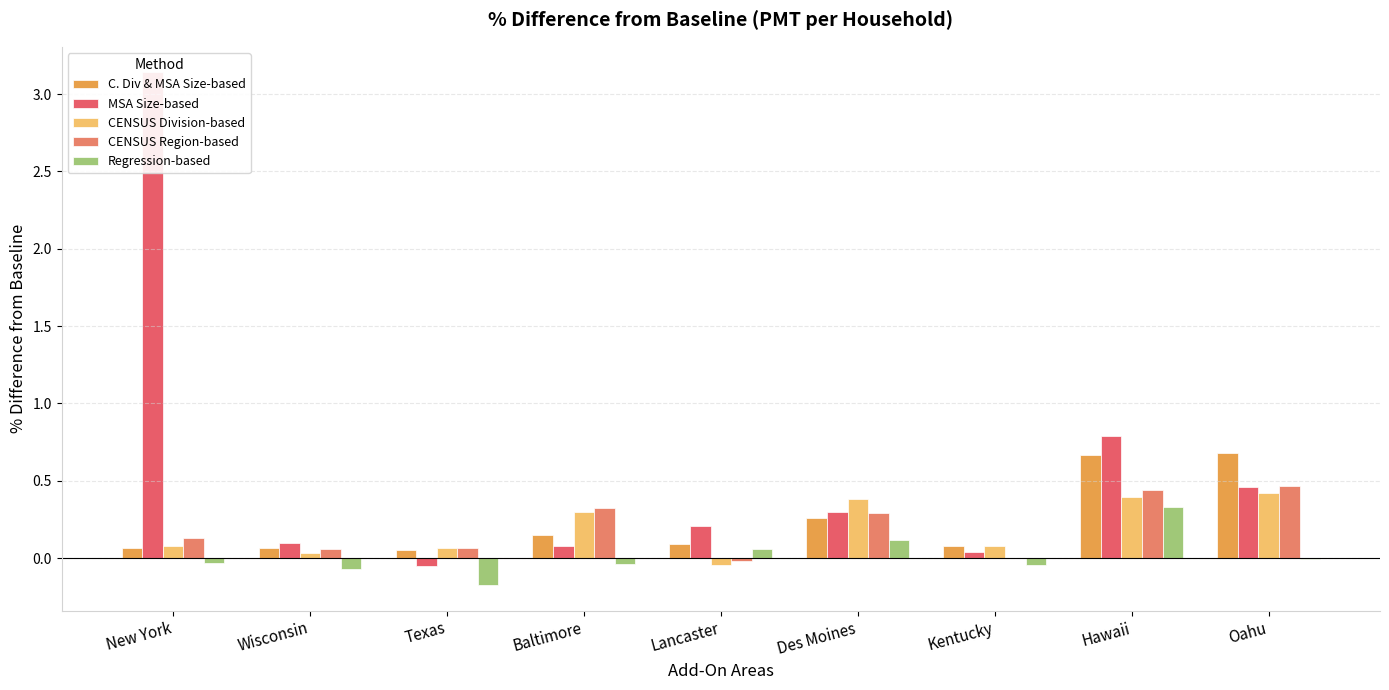

Which has a higher value, Baltimore or Oahu?

Oahu